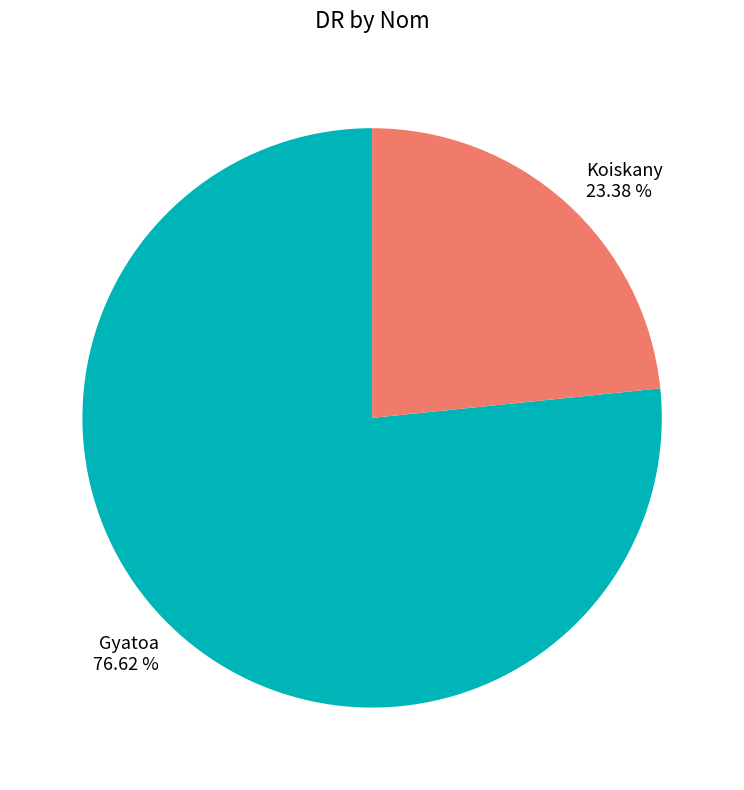

Is it true that Koiskany is 23% of the pie?

True